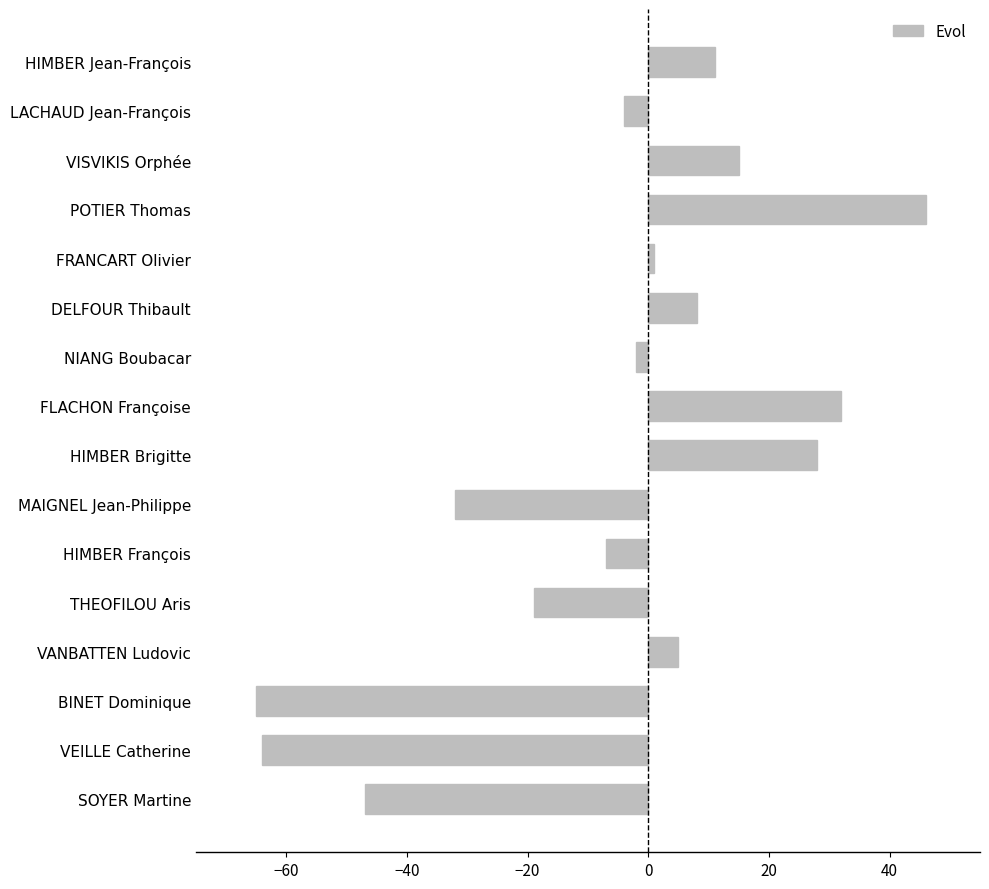

What is the sum of all values?

-94